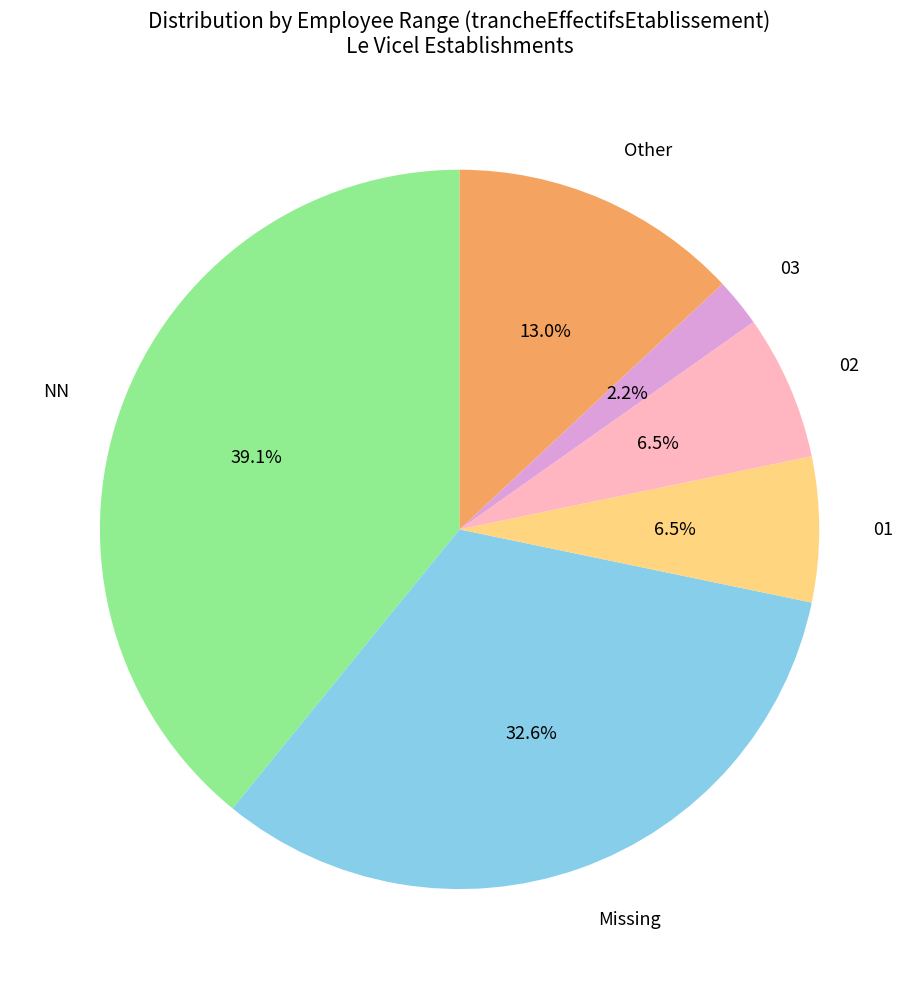

To the nearest percent, what is the difference between the largest and smallest slice percentages?

37%